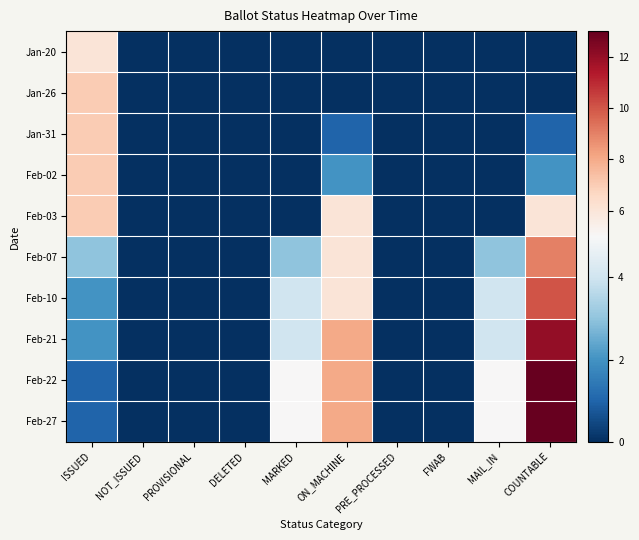

Reading left to right, list all the values displayed in this chart.

Jan-20: ISSUED=6	NOT_ISSUED=0	PROVISIONAL=0	DELETED=0	MARKED=0	ON_MACHINE=0	PRE_PROCESSED=0	FWAB=0	MAIL_IN=0	COUNTABLE=0
Jan-26: ISSUED=7	NOT_ISSUED=0	PROVISIONAL=0	DELETED=0	MARKED=0	ON_MACHINE=0	PRE_PROCESSED=0	FWAB=0	MAIL_IN=0	COUNTABLE=0
Jan-31: ISSUED=7	NOT_ISSUED=0	PROVISIONAL=0	DELETED=0	MARKED=0	ON_MACHINE=1	PRE_PROCESSED=0	FWAB=0	MAIL_IN=0	COUNTABLE=1
Feb-02: ISSUED=7	NOT_ISSUED=0	PROVISIONAL=0	DELETED=0	MARKED=0	ON_MACHINE=2	PRE_PROCESSED=0	FWAB=0	MAIL_IN=0	COUNTABLE=2
Feb-03: ISSUED=7	NOT_ISSUED=0	PROVISIONAL=0	DELETED=0	MARKED=0	ON_MACHINE=6	PRE_PROCESSED=0	FWAB=0	MAIL_IN=0	COUNTABLE=6
Feb-07: ISSUED=3	NOT_ISSUED=0	PROVISIONAL=0	DELETED=0	MARKED=3	ON_MACHINE=6	PRE_PROCESSED=0	FWAB=0	MAIL_IN=3	COUNTABLE=9
Feb-10: ISSUED=2	NOT_ISSUED=0	PROVISIONAL=0	DELETED=0	MARKED=4	ON_MACHINE=6	PRE_PROCESSED=0	FWAB=0	MAIL_IN=4	COUNTABLE=10
Feb-21: ISSUED=2	NOT_ISSUED=0	PROVISIONAL=0	DELETED=0	MARKED=4	ON_MACHINE=8	PRE_PROCESSED=0	FWAB=0	MAIL_IN=4	COUNTABLE=12
Feb-22: ISSUED=1	NOT_ISSUED=0	PROVISIONAL=0	DELETED=0	MARKED=5	ON_MACHINE=8	PRE_PROCESSED=0	FWAB=0	MAIL_IN=5	COUNTABLE=13
Feb-27: ISSUED=1	NOT_ISSUED=0	PROVISIONAL=0	DELETED=0	MARKED=5	ON_MACHINE=8	PRE_PROCESSED=0	FWAB=0	MAIL_IN=5	COUNTABLE=13